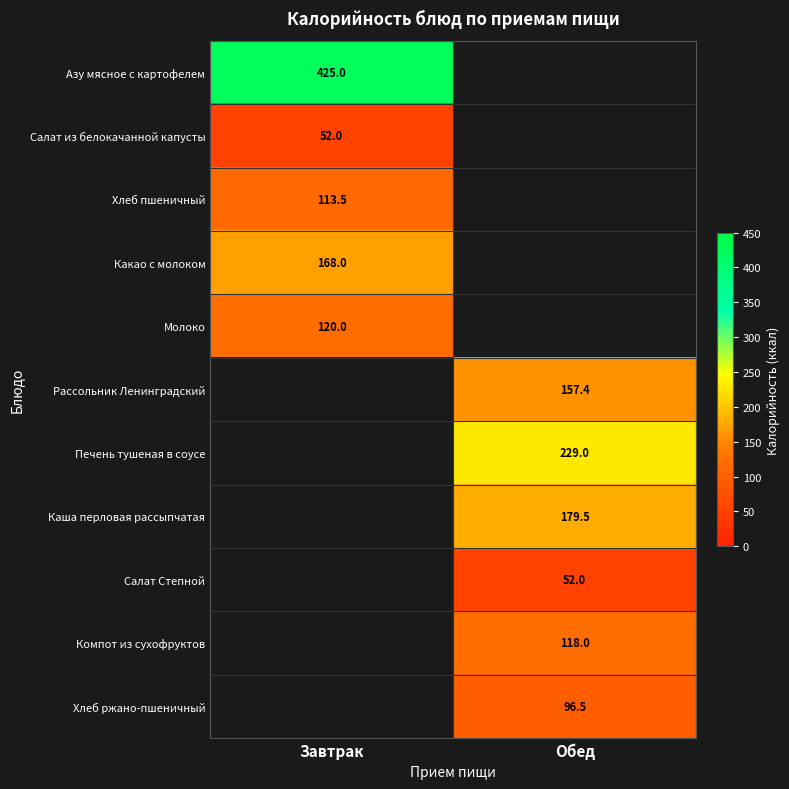

Is it true that Компот из сухофруктов equals 38.0 at Обед?

False